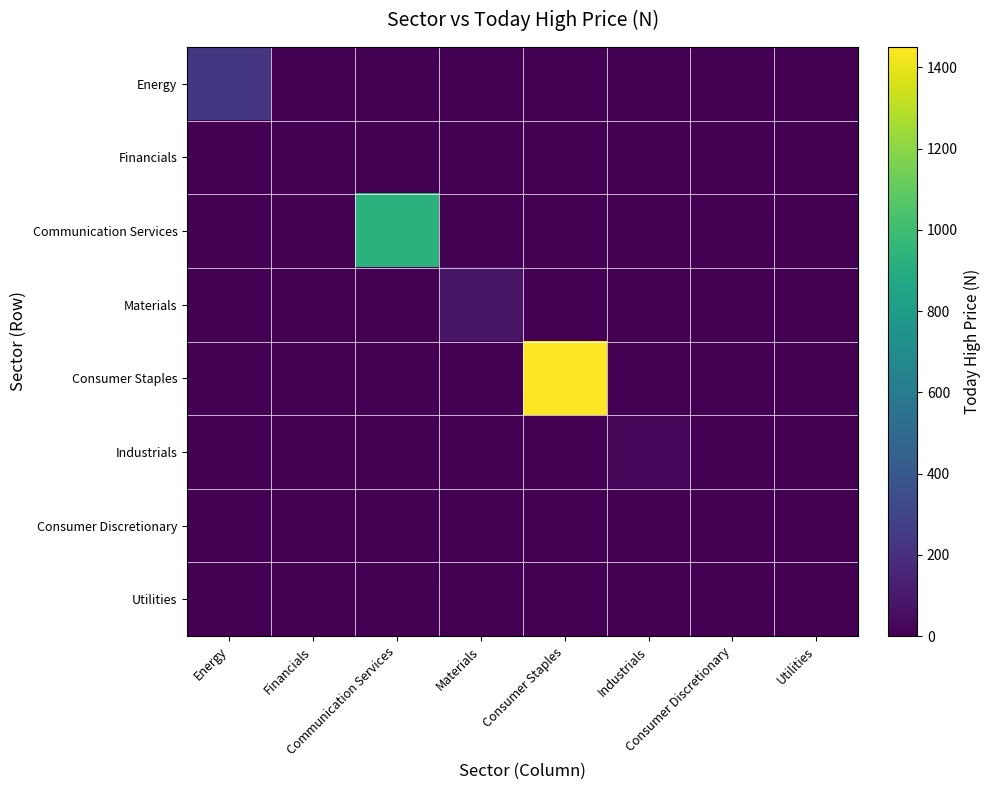

Which has a higher value, Financials or Utilities?

Financials